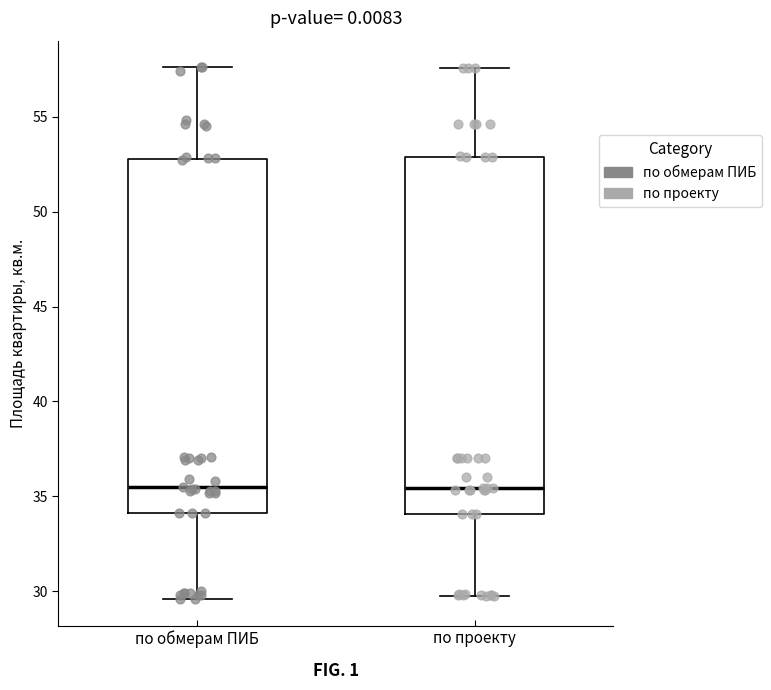

Reading left to right, transcribe this box plot: for each box, give where its median line is, the range the box spans, and where its two whiskers end, as read against the y-axis. The values are not printed on the chart, so give them approximately, as read against the axis.

по обмерам ПИБ: median 35.5, box 34.0 to 53.0, whiskers 29.5 to 57.5
по проекту: median 35.5, box 34.0 to 53.0, whiskers 30.0 to 57.5